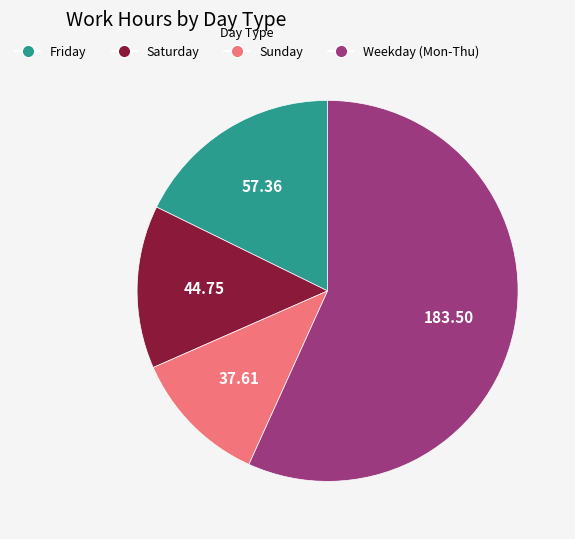

Approximately how many times larger is the value at Sunday compared to Friday?

0.7